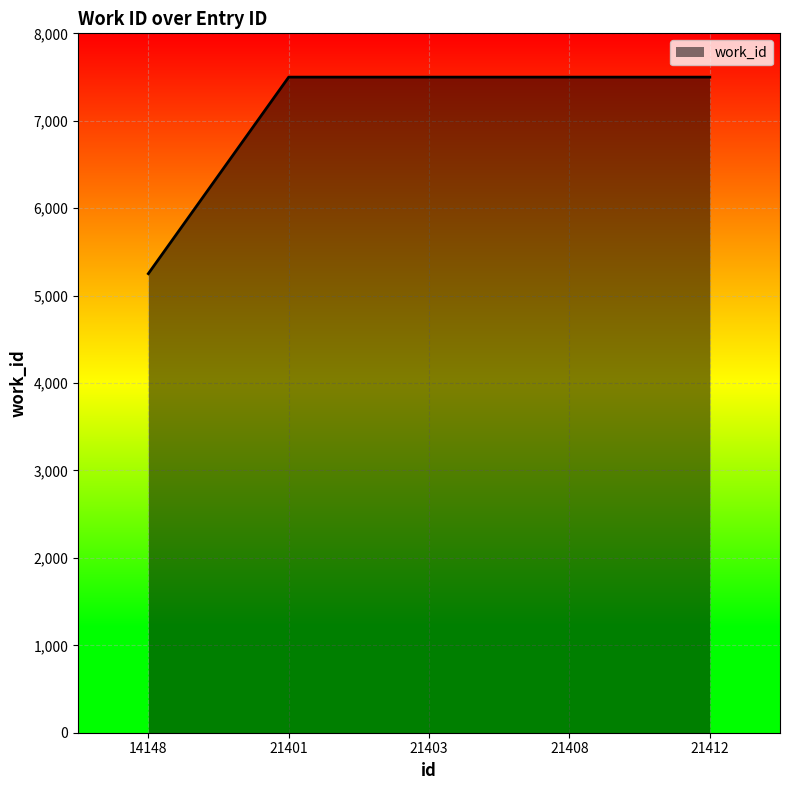

At which category does the chart reach its minimum across all series?

14148